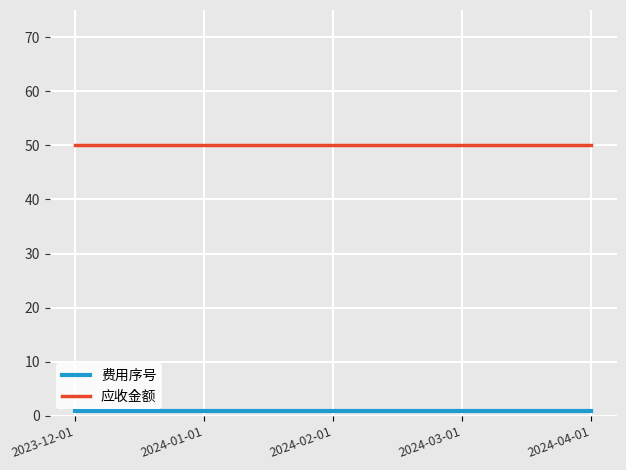

True or false: 费用序号 and 应收金额 intersect in this chart.

False